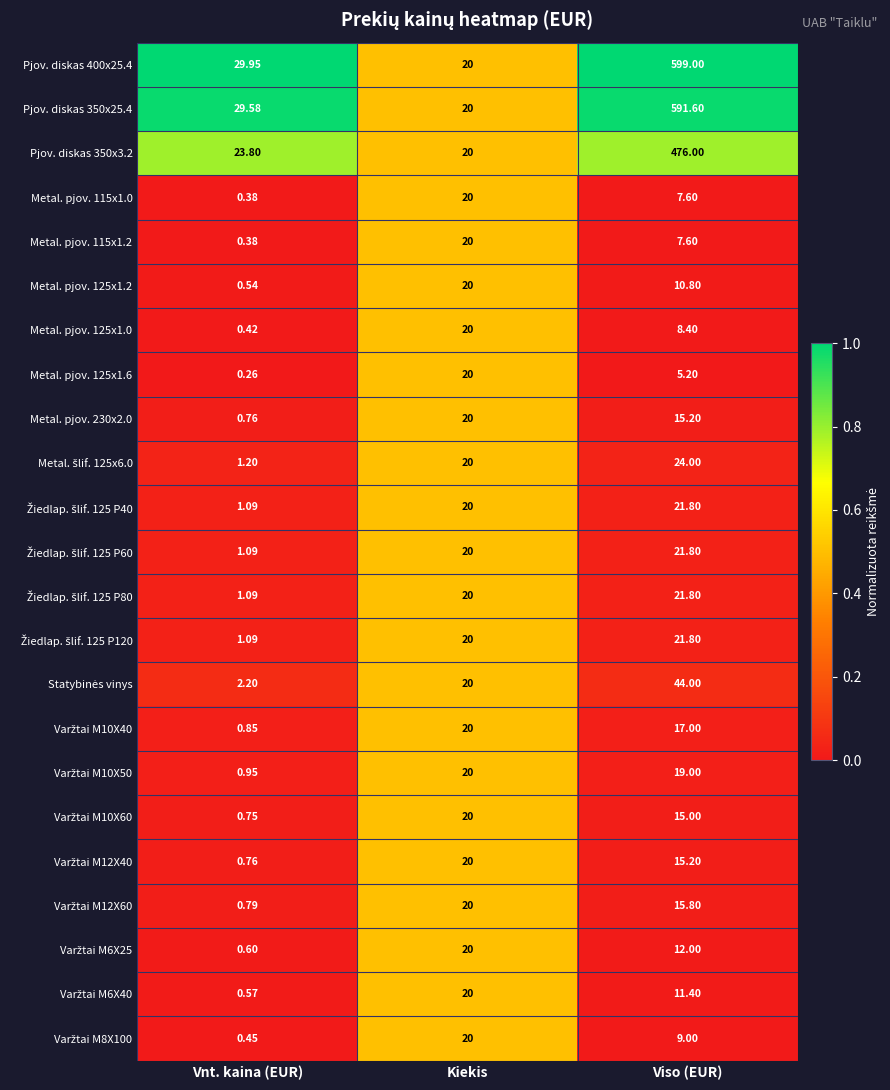

What is the greatest value displayed?

599.0